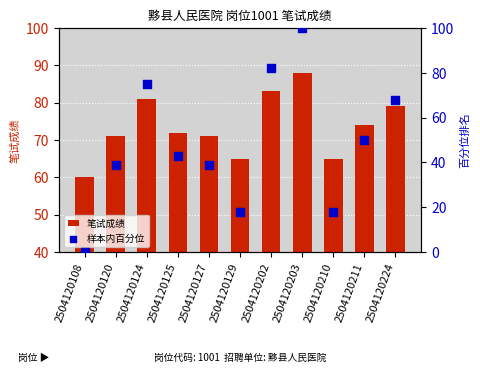

Which series contains the highest Y value?

样本内百分位